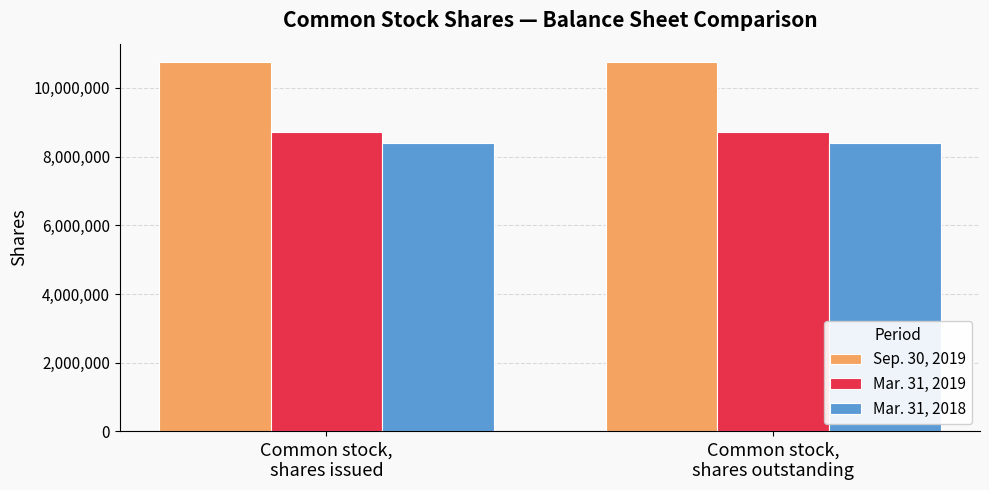

What is the highest value of the Mar. 31, 2018 series?

8397056